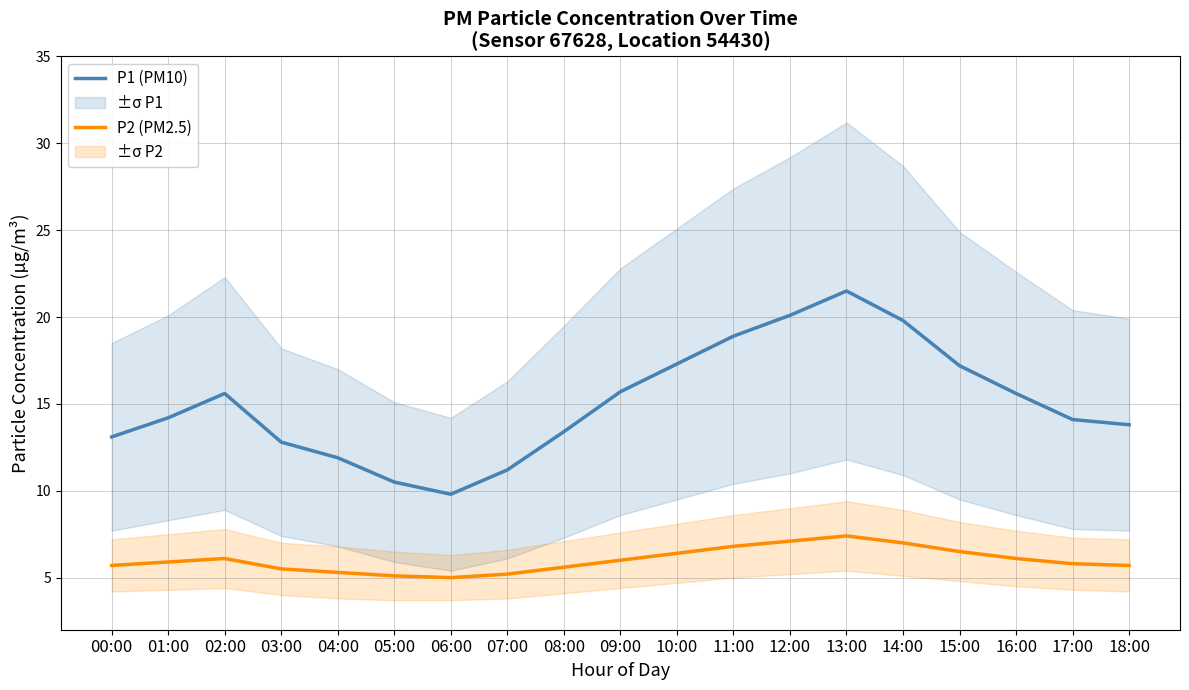

Is this an area chart (filled region under the line)?

No